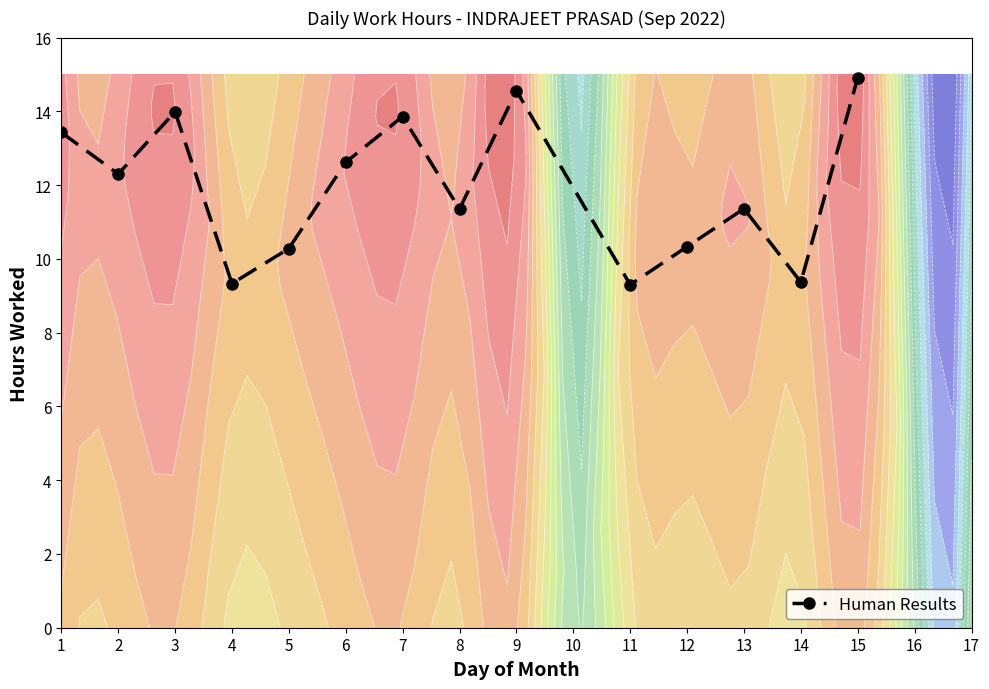

What is the difference between the values at 3 and 6?

1.4